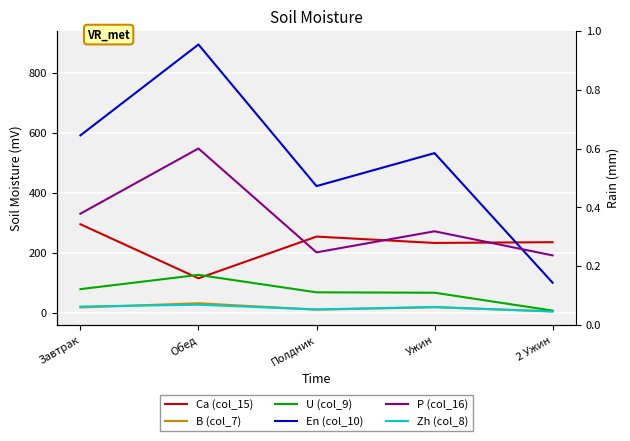

What is the value of the U (col_9) point at the 5th from the left?

8.2